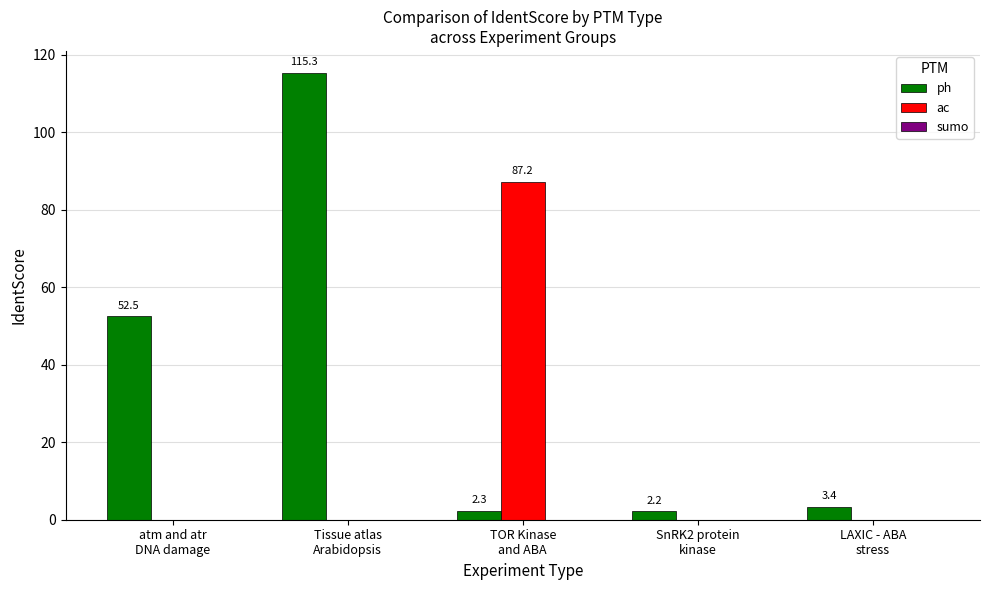

What is the maximum value shown in the chart?

115.3